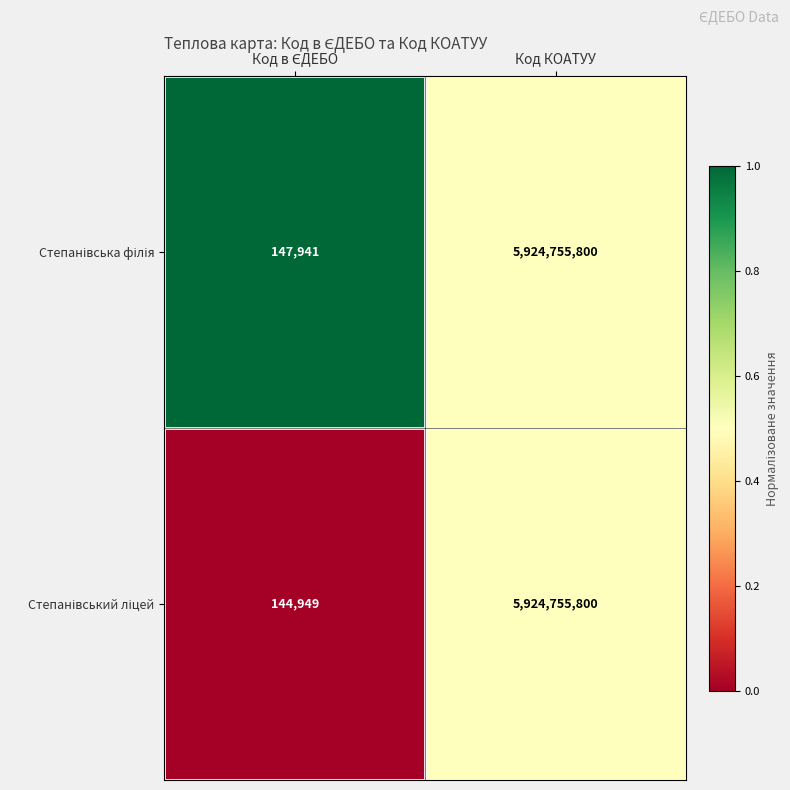

What is the total value across all series at Код КОАТУУ?

11849511600